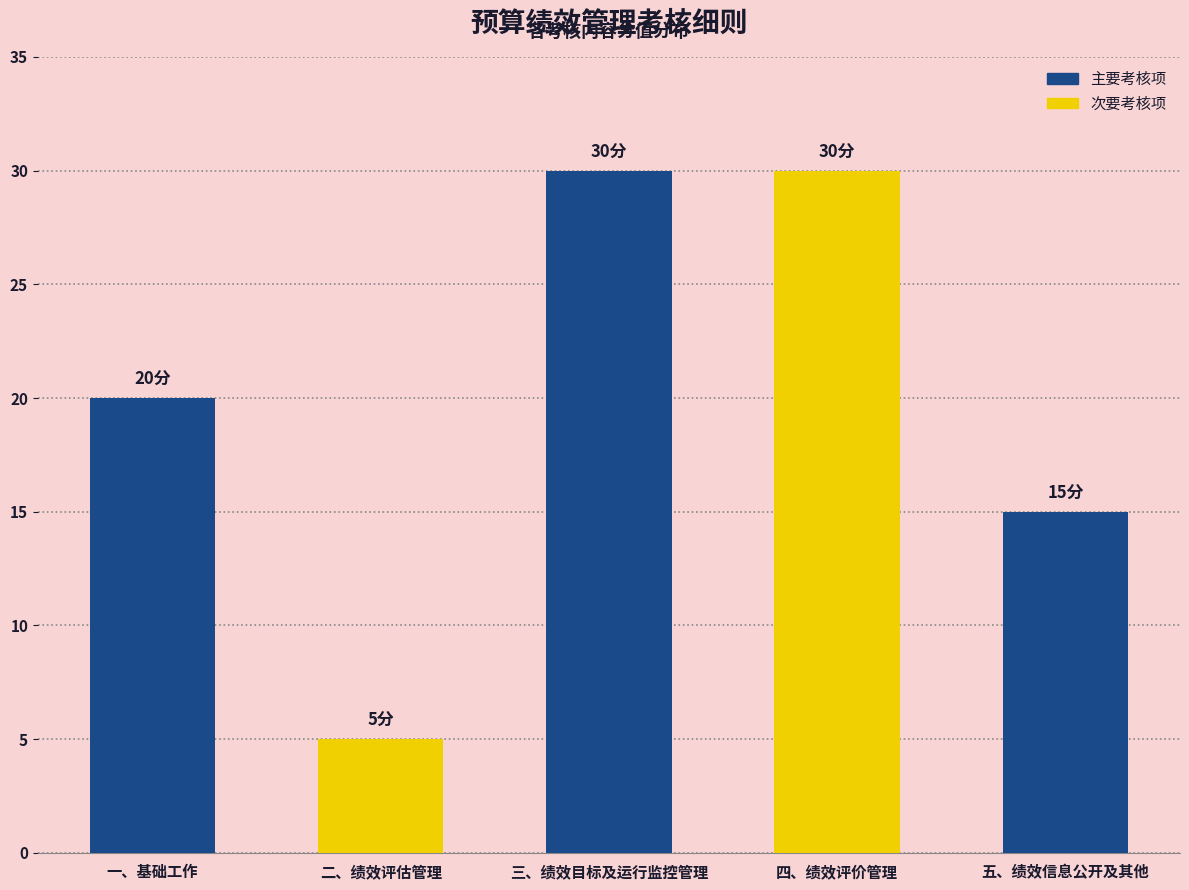

What value does the data have at 五、绩效信息公开及其他?

15